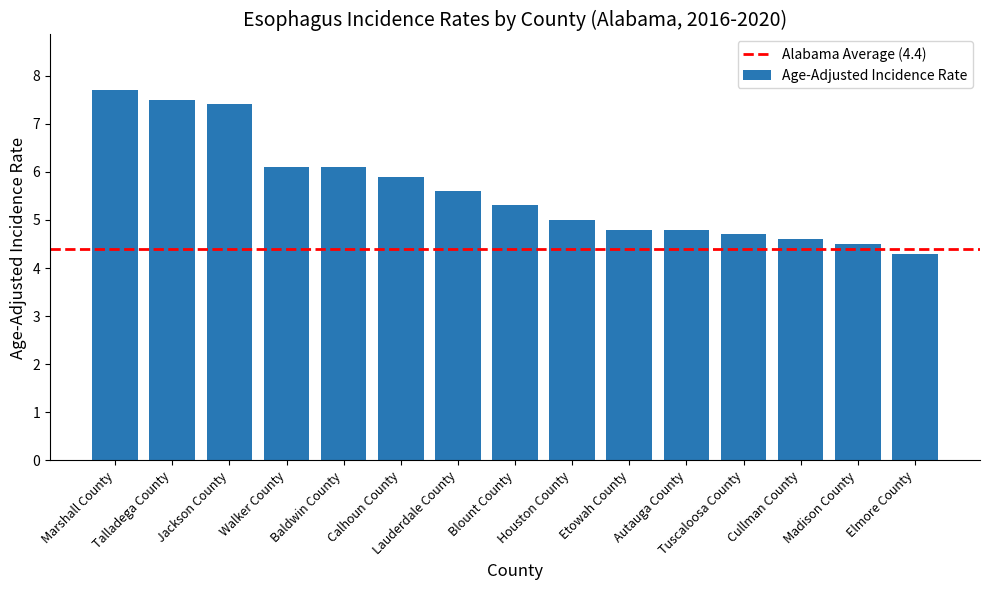

The value at Marshall County is 2.1. True or false?

False